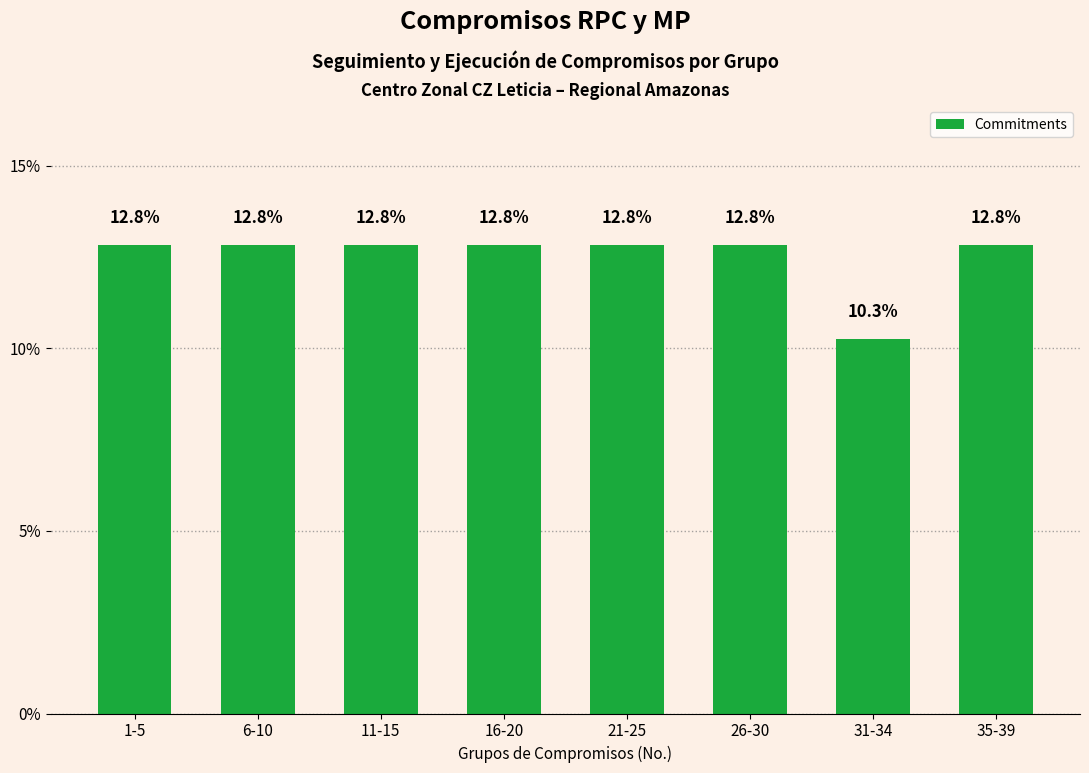

Reading left to right, extract all data points from this chart.

12.8	12.8	12.8	12.8	12.8	12.8	10.3	12.8